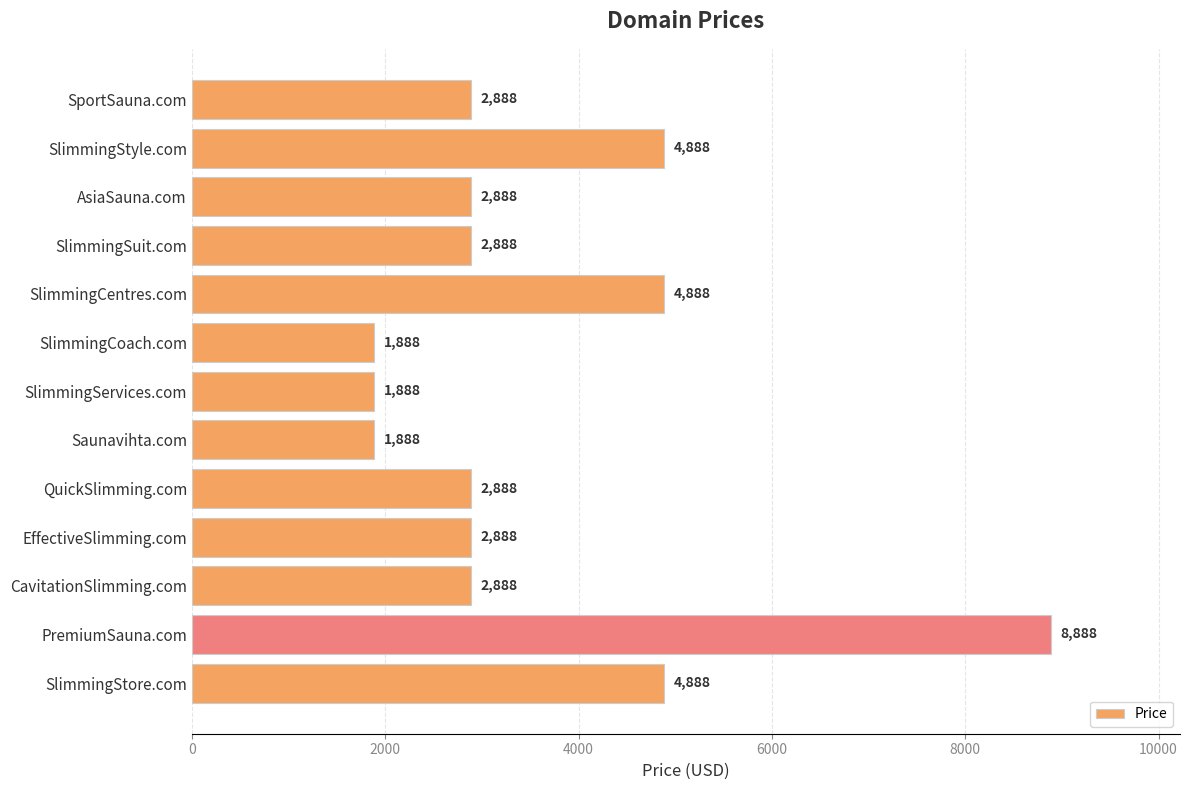

How many values are between 2888 and 4888?

9